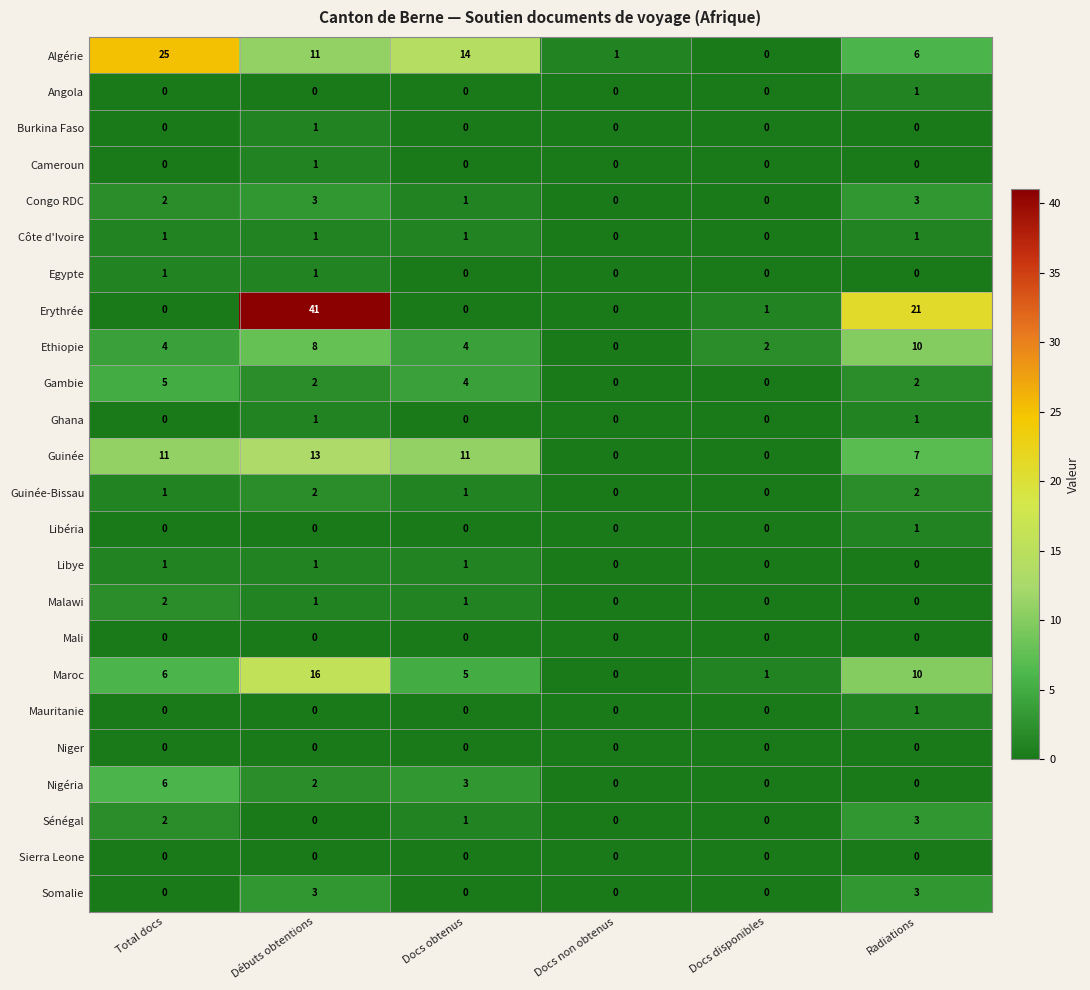

Which series has the widest spread of values?

Erythrée